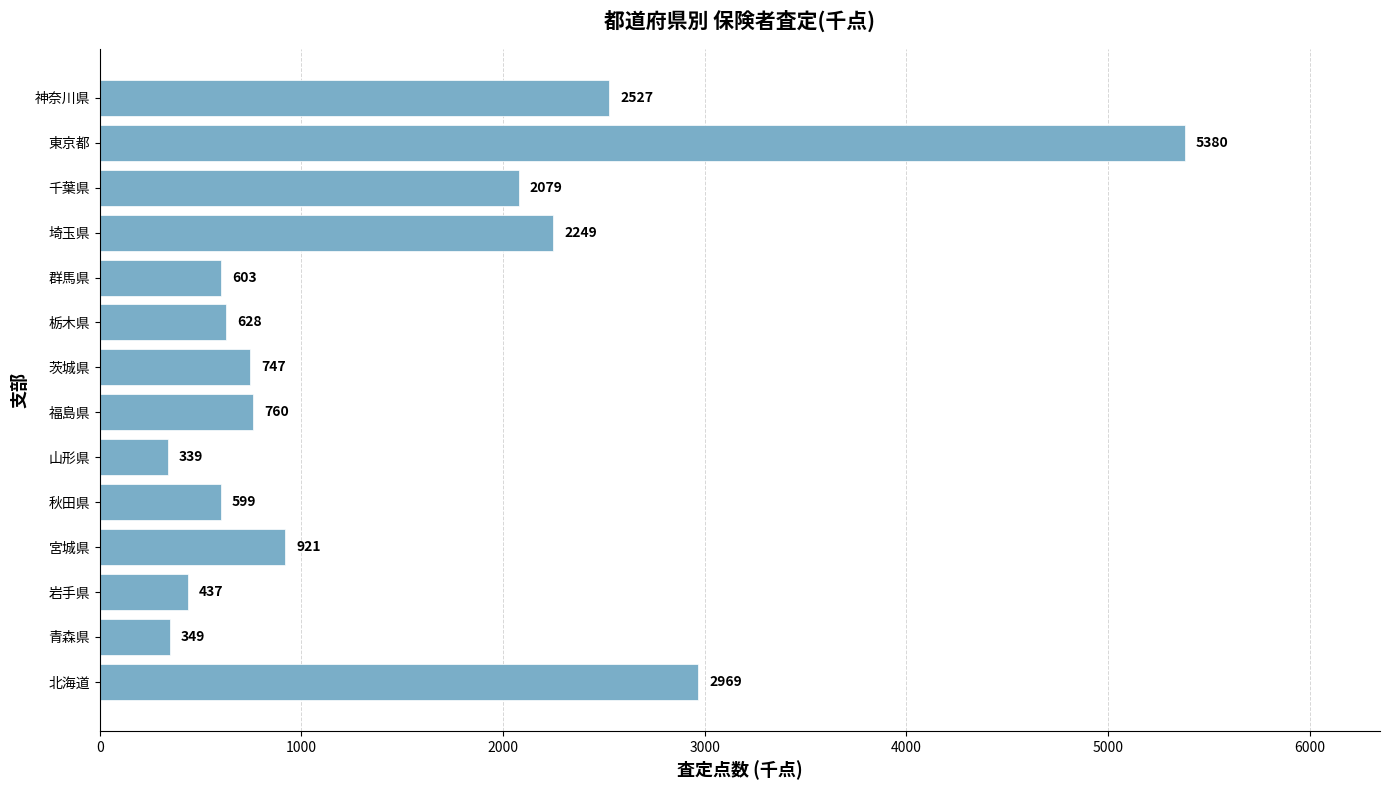

Which has a higher value, 岩手県 or 青森県?

岩手県